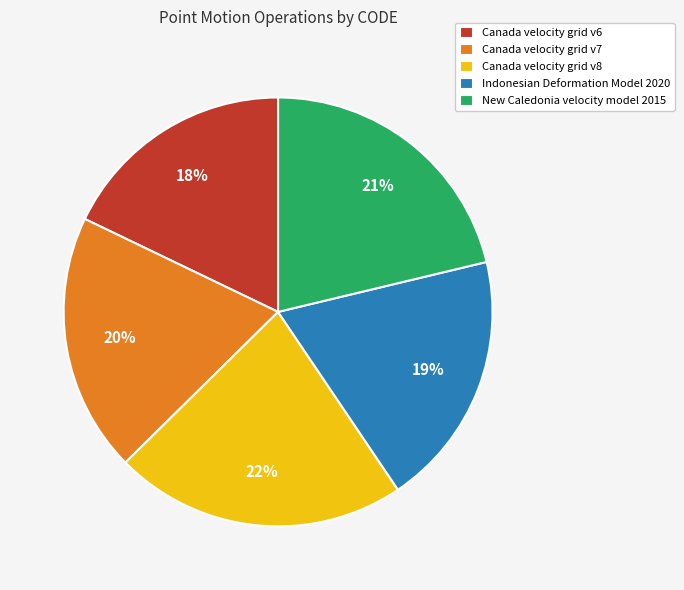

To the nearest percent, what portion does Canada velocity grid v8 represent?

22%